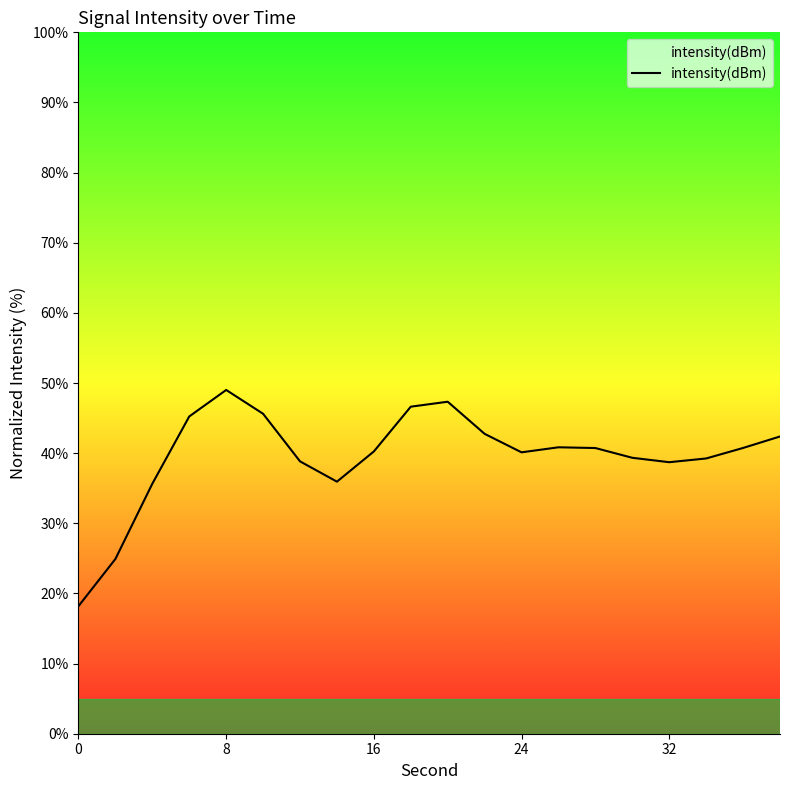

What is the minimum value shown in the chart?

18.2